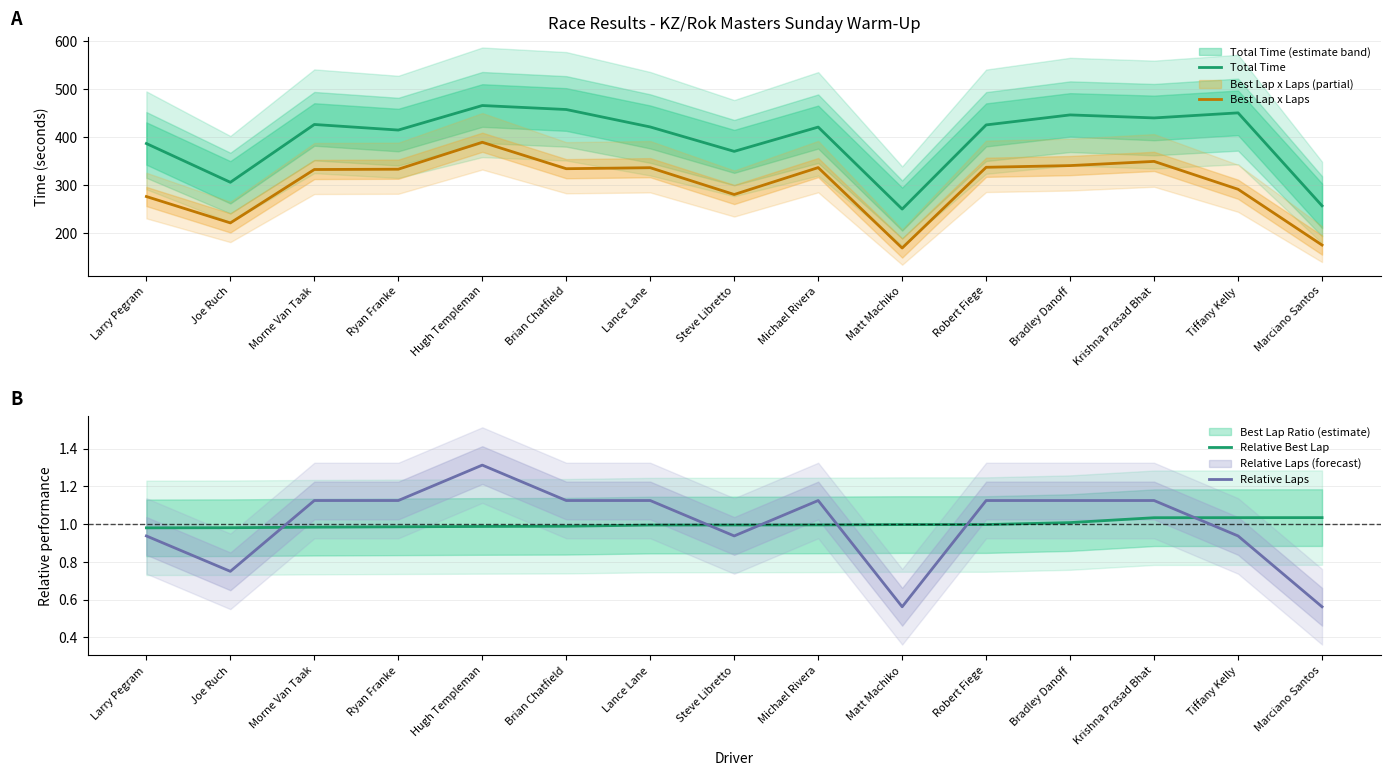

Which label corresponds to the smallest value in the chart?

Matt Machiko